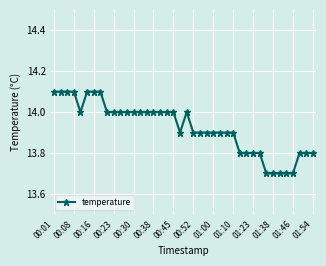

How many lines are shown in the chart?

1